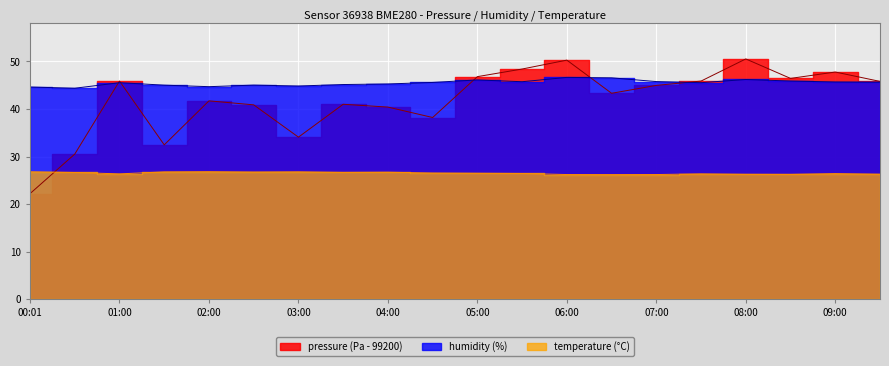

Reading left to right, list all the values displayed in this chart.

pressure: 00:01=22.2	00:30=30.5	01:00=45.9	01:30=32.5	02:00=41.7	02:30=40.9	03:00=34.1	03:30=41.0	04:00=40.4	04:30=38.2	05:00=46.8	05:30=48.4	06:00=50.3	06:30=43.3	07:00=45.0	07:30=45.9	08:00=50.5	08:30=46.4	09:00=47.8	09:30=45.8
humidity: 00:01=44.6	00:30=44.4	01:00=45.5	01:30=45.0	02:00=44.7	02:30=45.0	03:00=44.8	03:30=45.1	04:00=45.3	04:30=45.6	05:00=46.1	05:30=45.7	06:00=46.6	06:30=46.6	07:00=45.8	07:30=45.5	08:00=46.2	08:30=45.9	09:00=45.7	09:30=45.6
temperature: 00:01=26.8	00:30=26.7	01:00=26.4	01:30=26.8	02:00=26.8	02:30=26.8	03:00=26.8	03:30=26.7	04:00=26.7	04:30=26.6	05:00=26.5	05:30=26.4	06:00=26.2	06:30=26.2	07:00=26.2	07:30=26.4	08:00=26.3	08:30=26.3	09:00=26.4	09:30=26.3